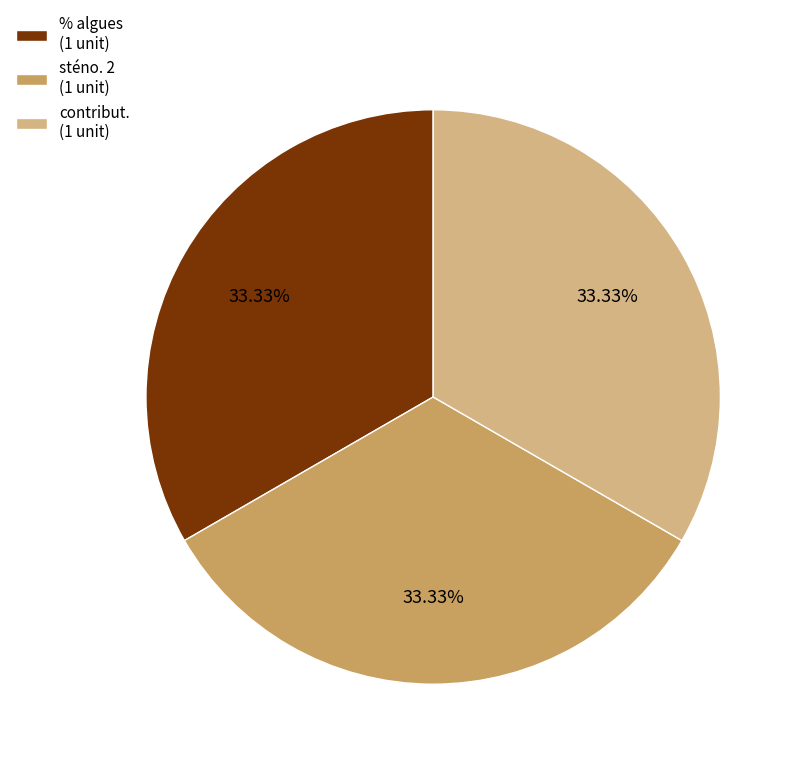

How many segments does this pie chart have?

3